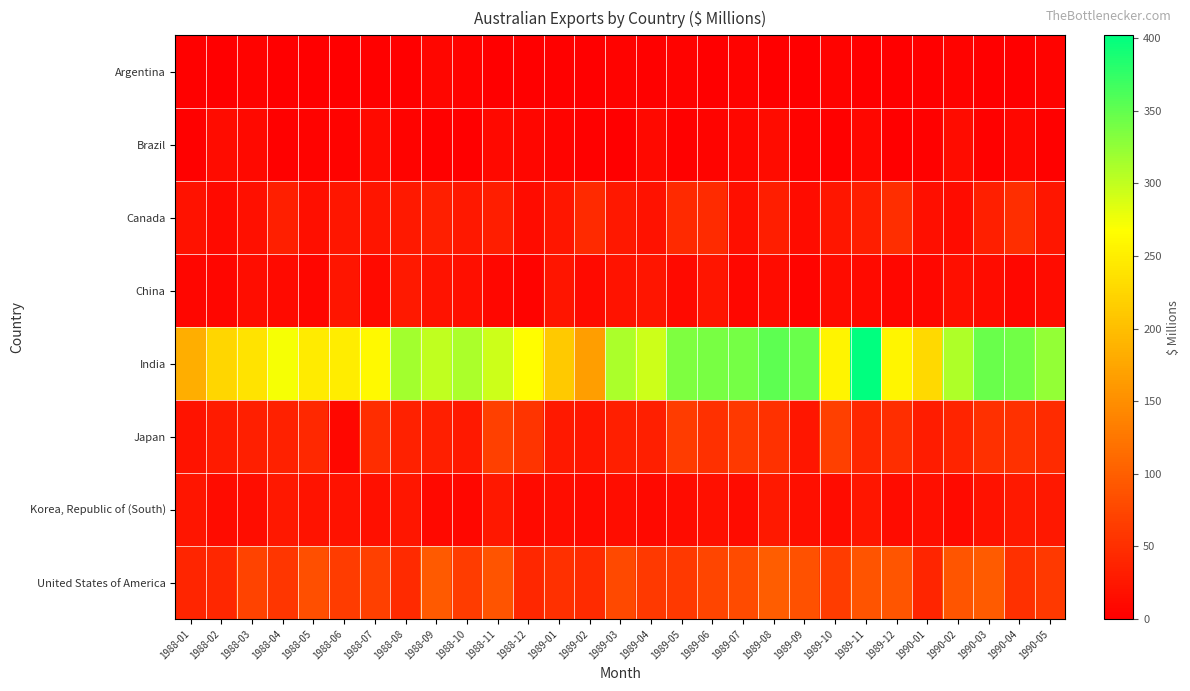

At 1989-03, list the series in order from largest to smallest.

India, United States of America, Japan, Canada, China, Korea, Republic of (South), Argentina, Brazil